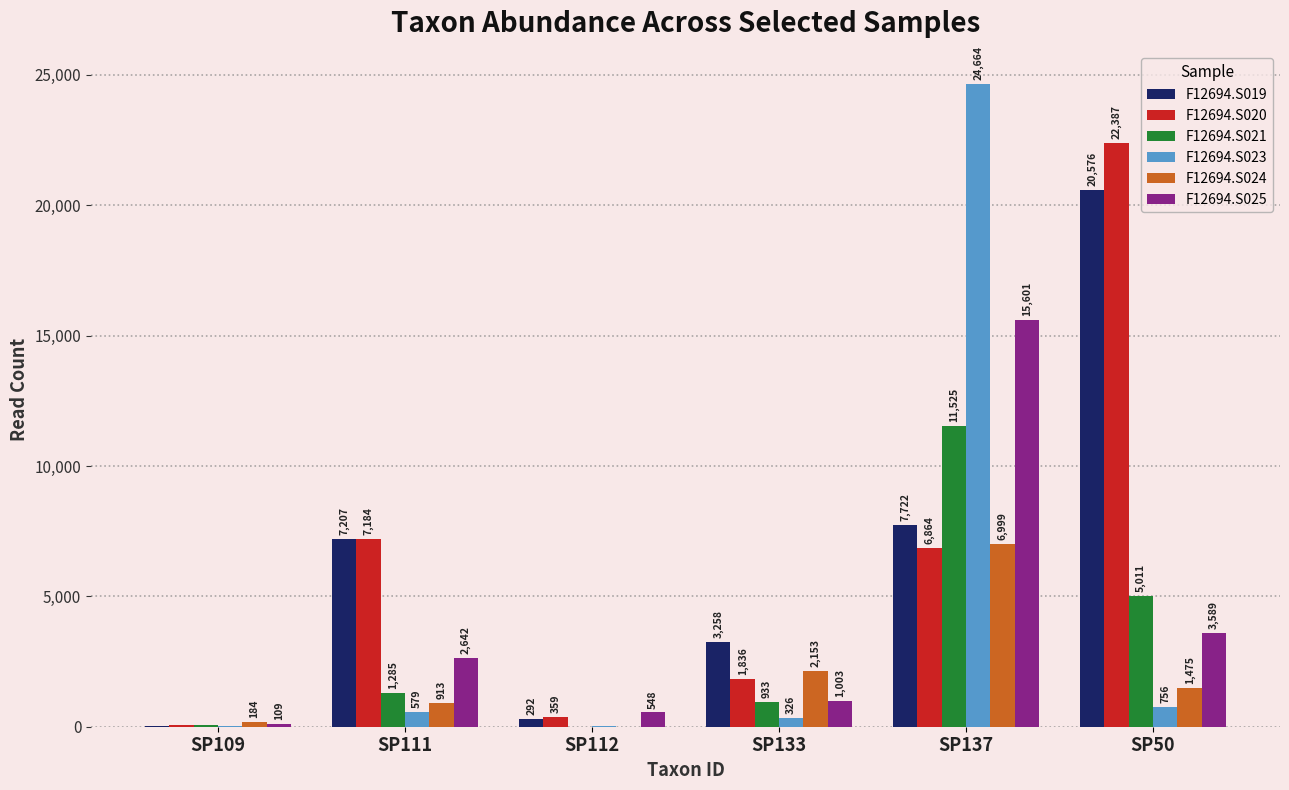

How many groups of bars are there?

6